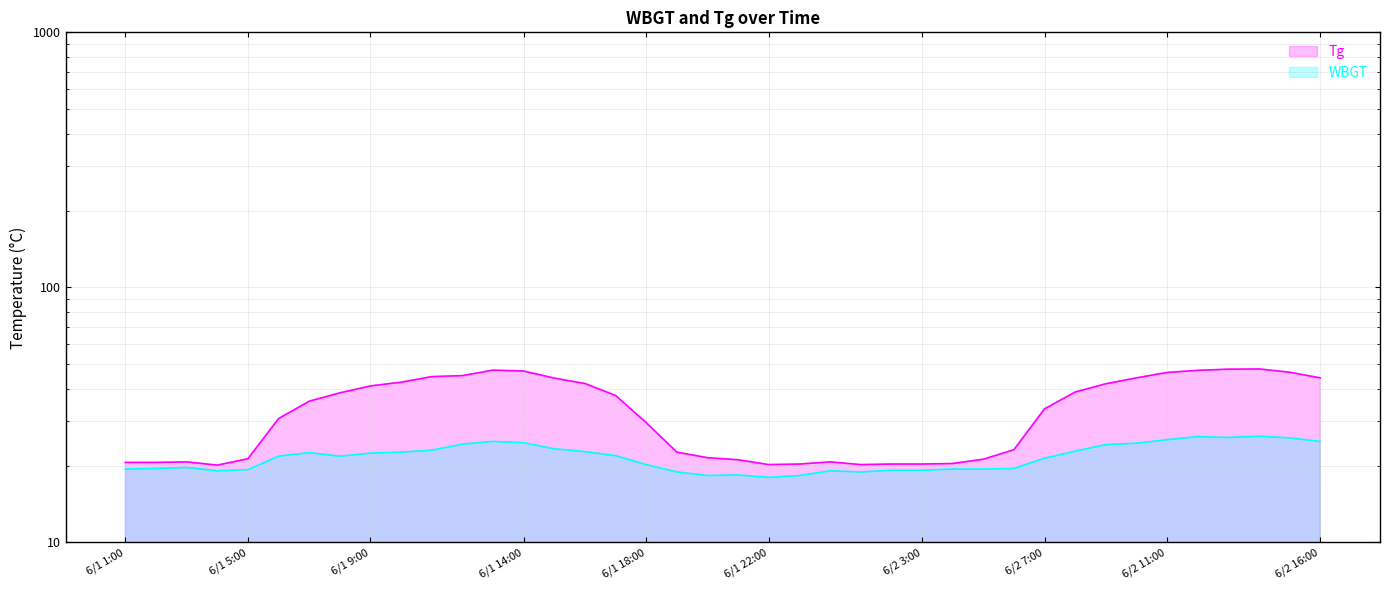

What is the minimum value for Tg?

20.1